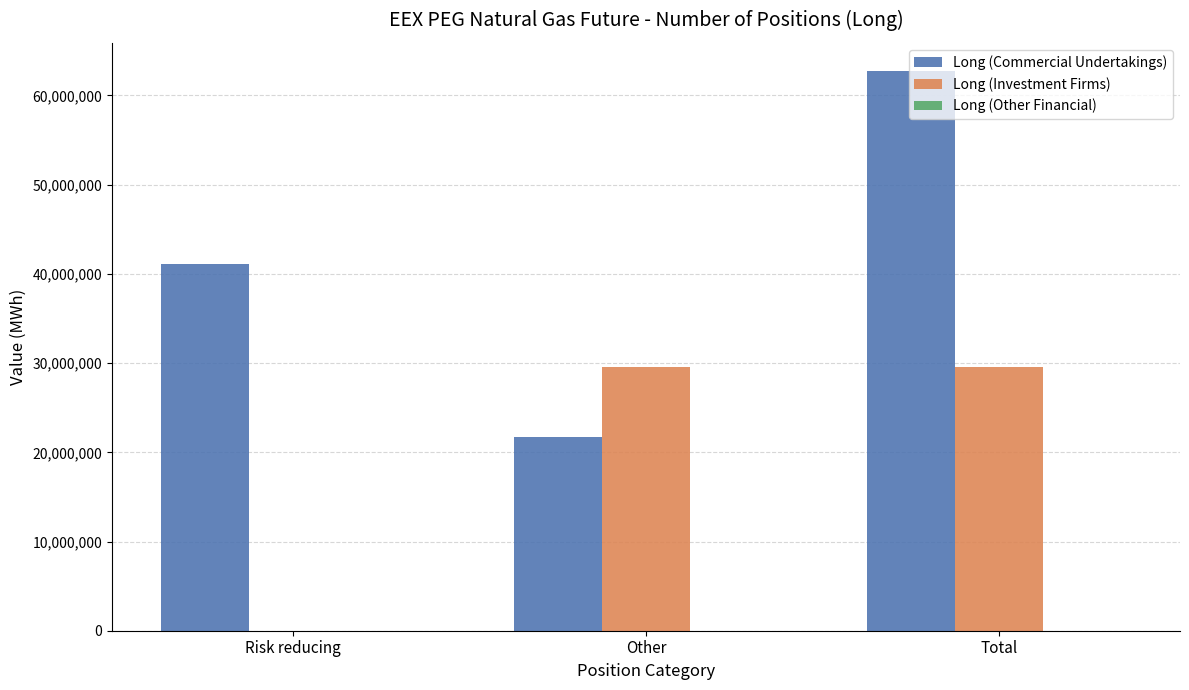

What is the total value across all series at Risk reducing?

41072007